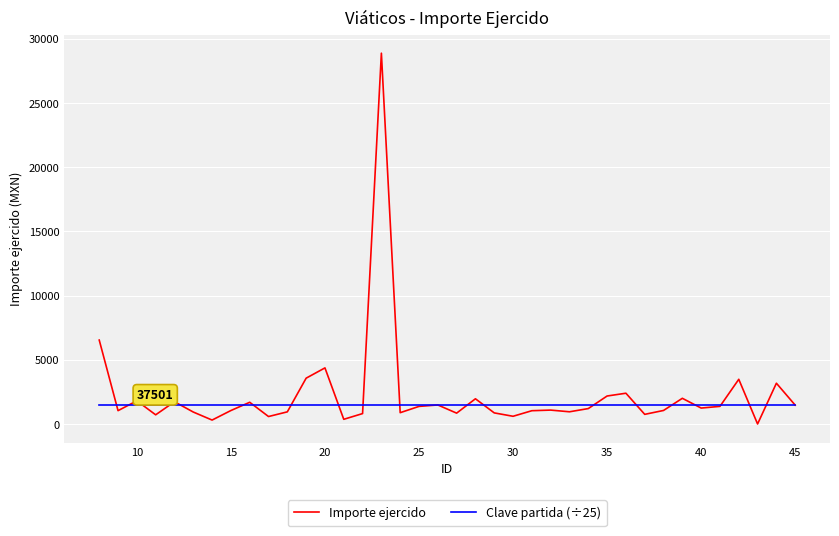

List the series in order of their peak value, lowest first.

Clave partida (÷25), Importe ejercido